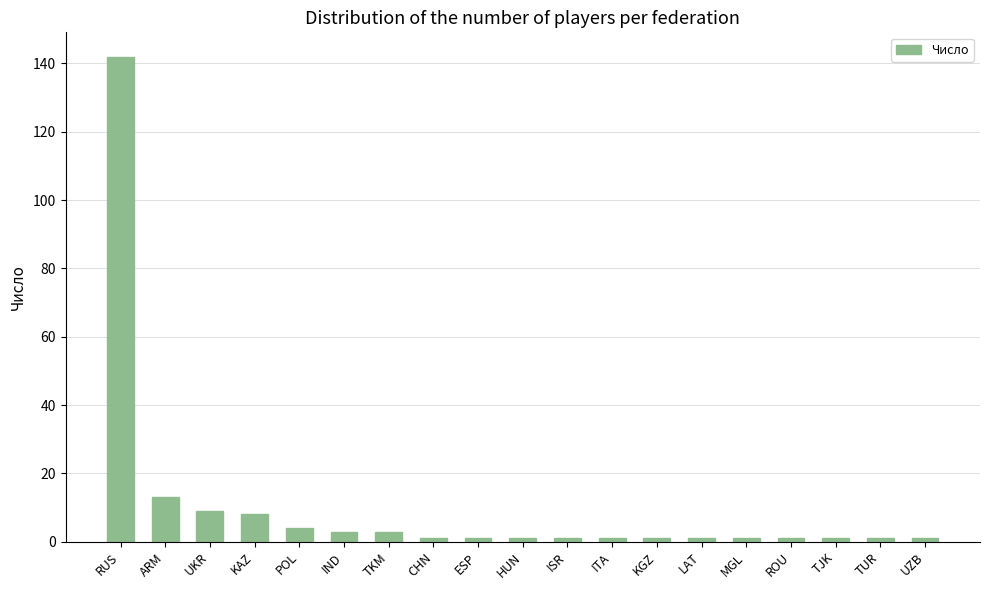

Count the number of data series in this chart.

1